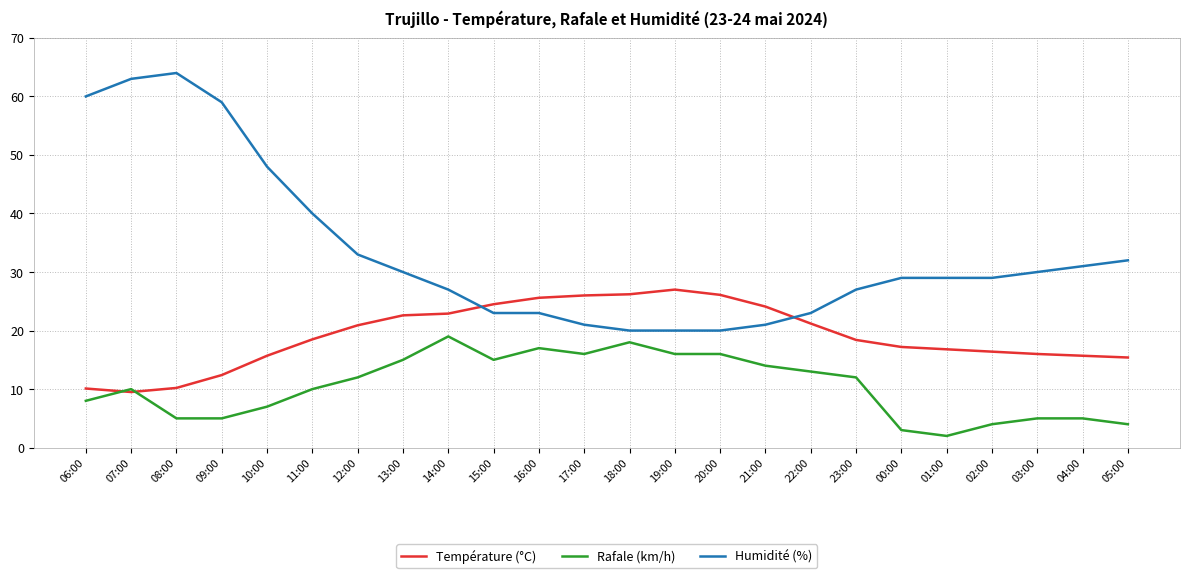

True or false: Température (°C) has a value of 10.1 at 06:00.

True